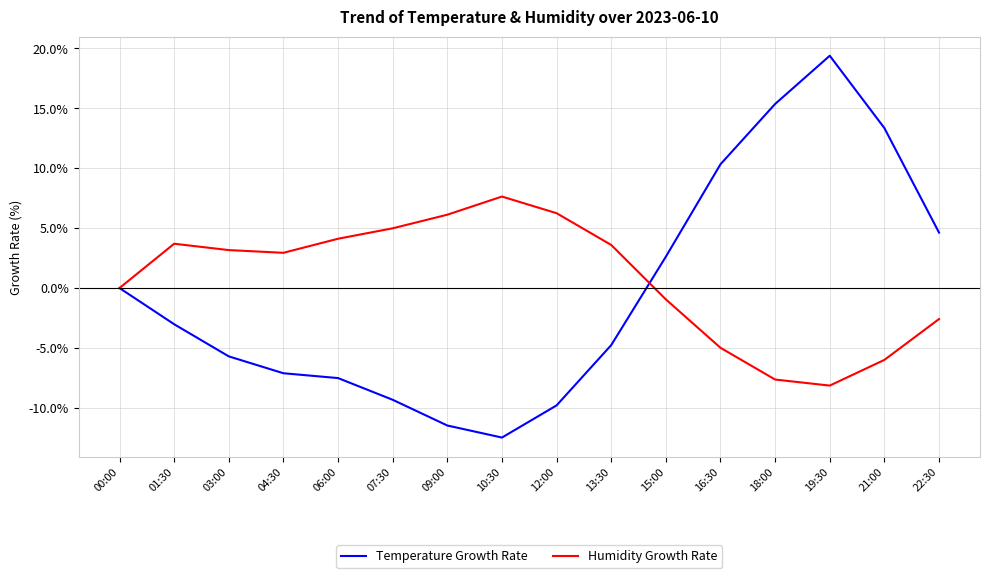

What are all the series names shown in the legend?

Temperature Growth Rate, Humidity Growth Rate